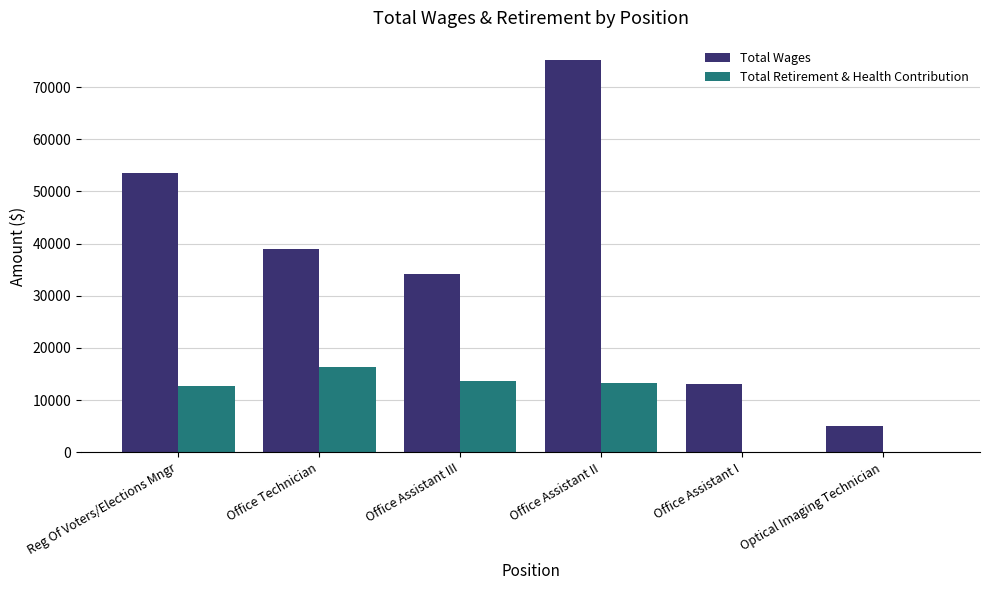

Reading left to right, list all the values displayed in this chart.

Total Wages: Reg Of Voters/Elections Mngr=53544	Office Technician=38936	Office Assistant III=34130	Office Assistant II=75124	Office Assistant I=13021	Optical Imaging Technician=4995
Total Retirement & Health Contribution: Reg Of Voters/Elections Mngr=12650	Office Technician=16404	Office Assistant III=13752	Office Assistant II=13234	Office Assistant I=0	Optical Imaging Technician=0